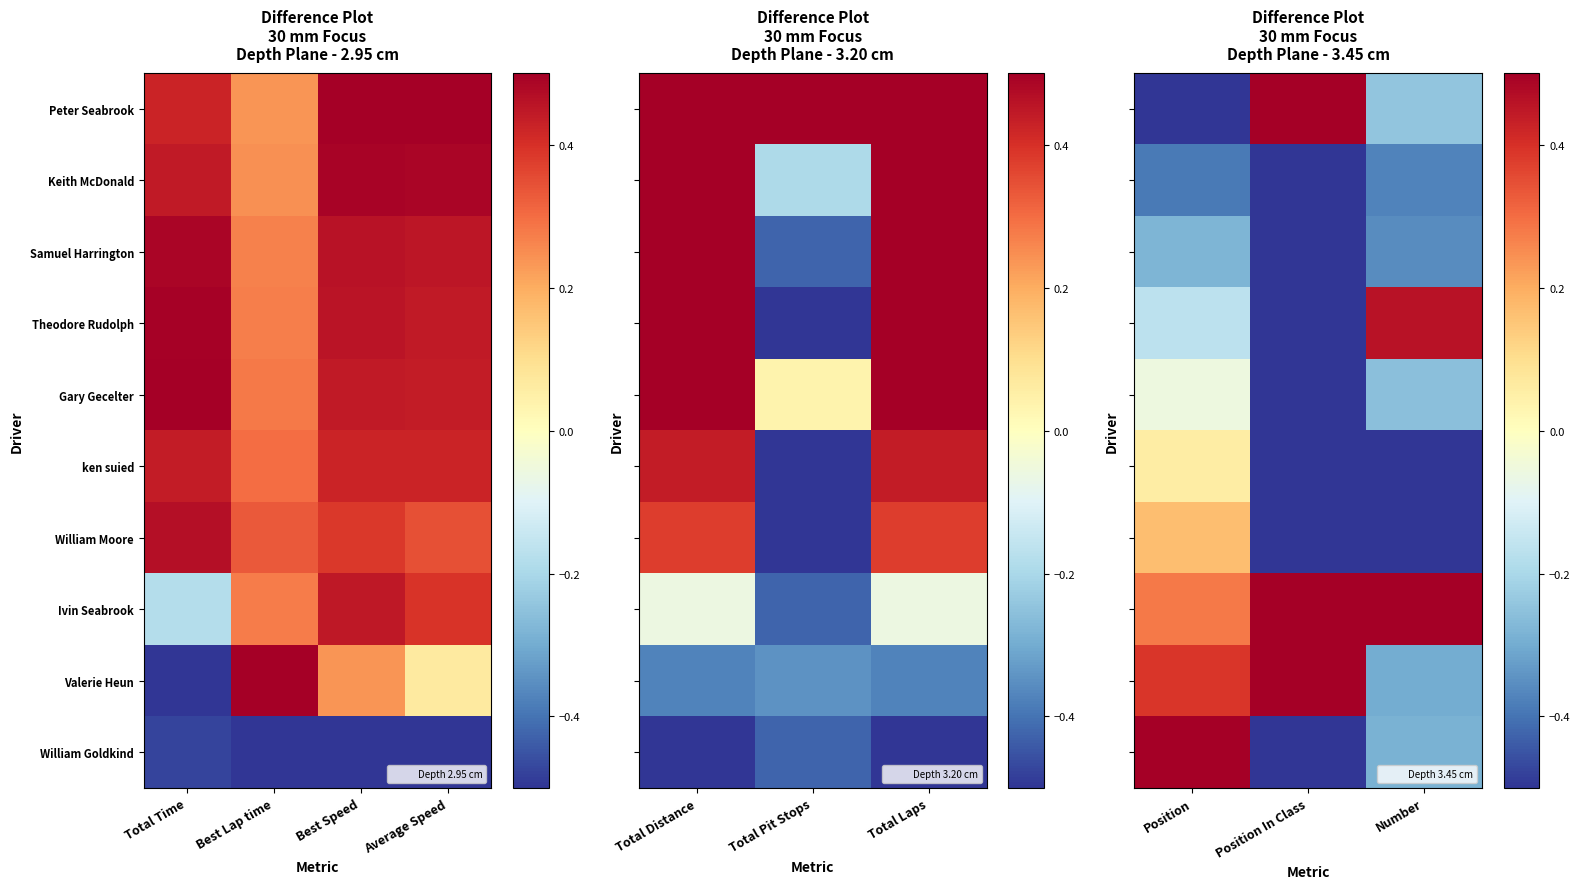

Rank the series at Number from highest to lowest value.

Ivin Seabrook, Theodore Rudolph, Peter Seabrook, Gary Gecelter, William Goldkind, Valerie Heun, Samuel Harrington, Keith McDonald, ken suied, William Moore